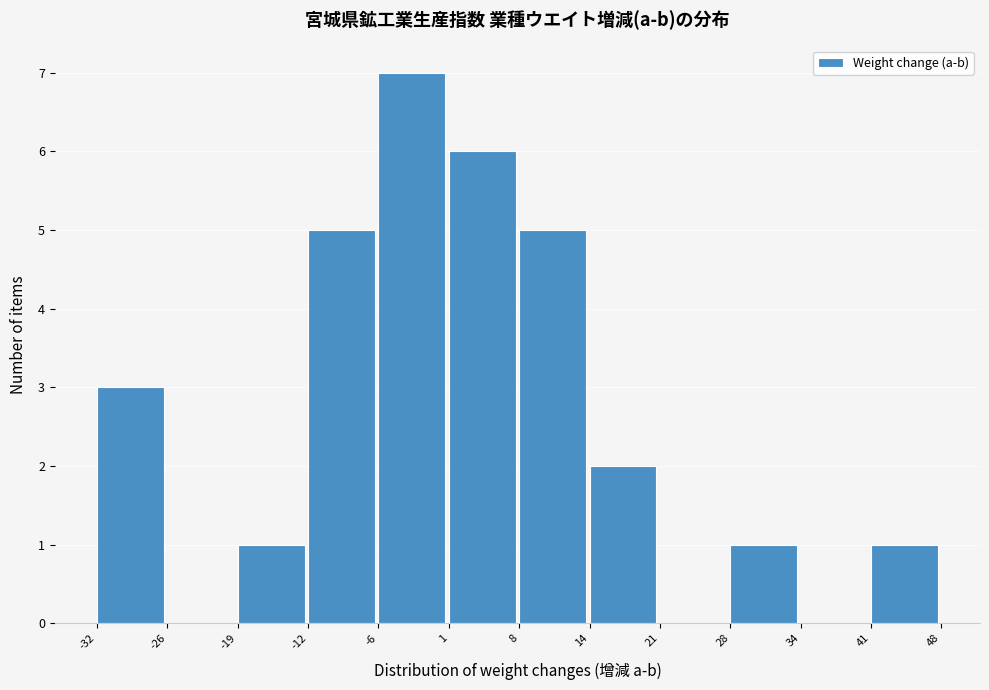

Over which range of the x-axis is the bar tallest?

-6 to 1